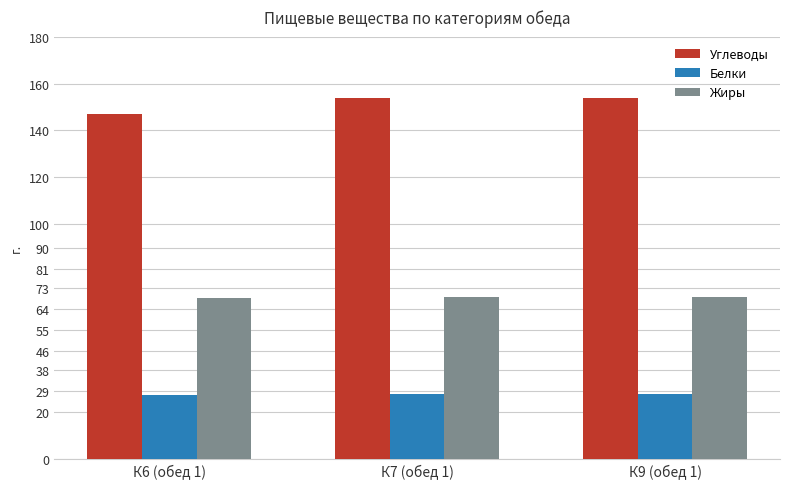

Does the chart contain stacked bars?

No